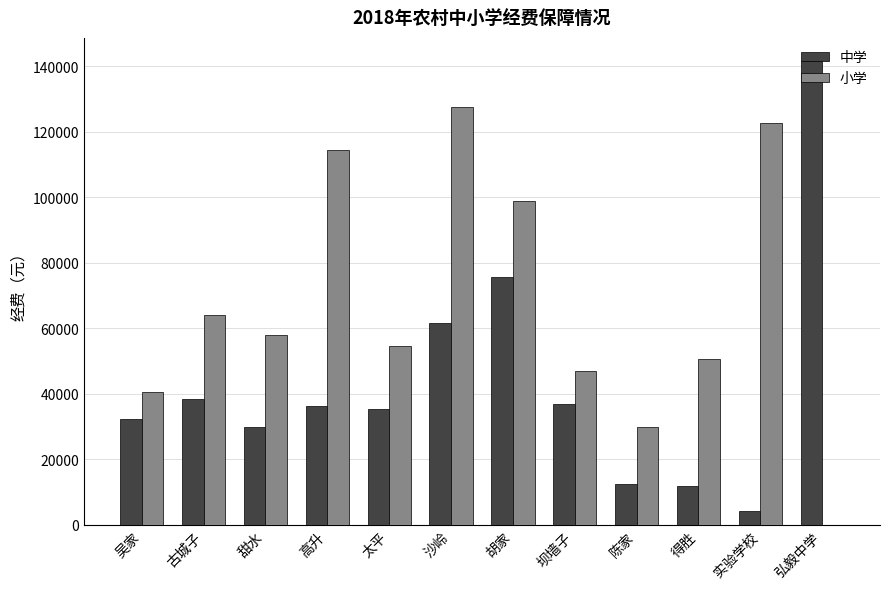

At which category is the sum across all series the highest?

沙岭